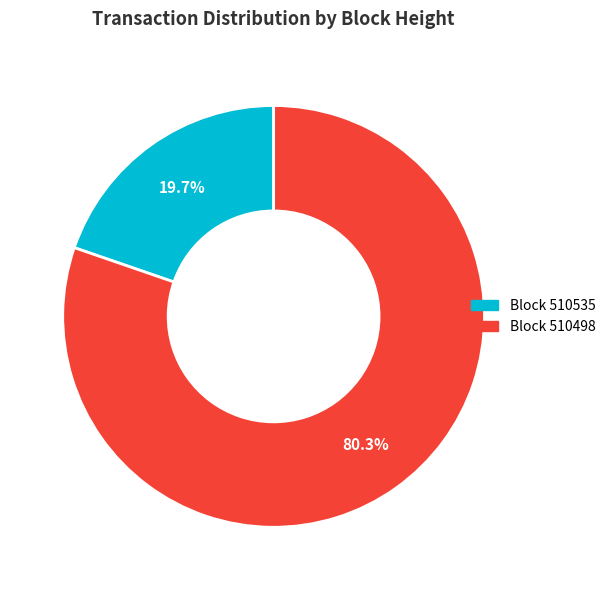

Is there any slice that represents more than half of the pie?

Yes